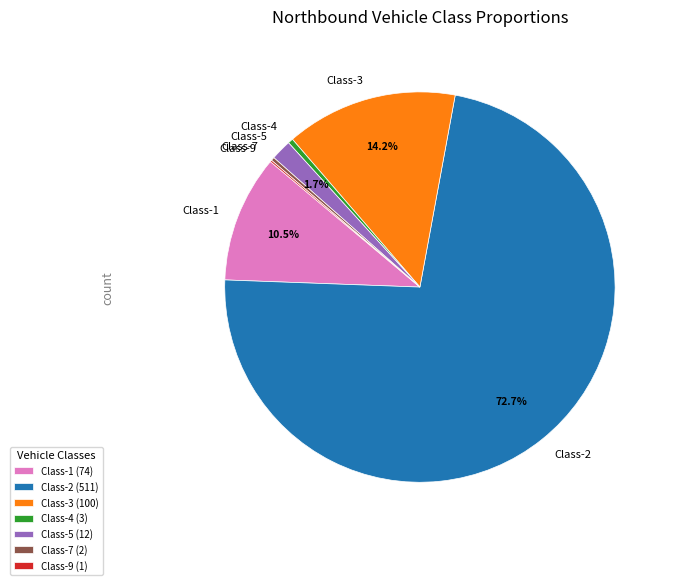

Which has a higher value, Class-4 or Class-2?

Class-2